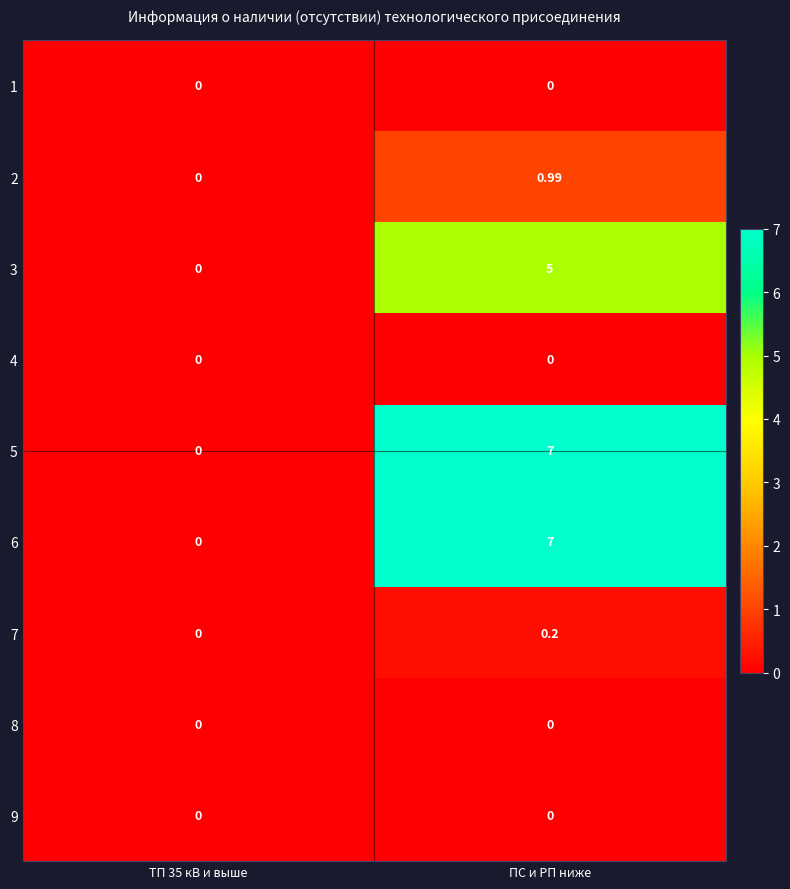

Is the value of 2 at ТП 35 кВ и выше greater than the value of 3 at ПС и РП ниже?

No